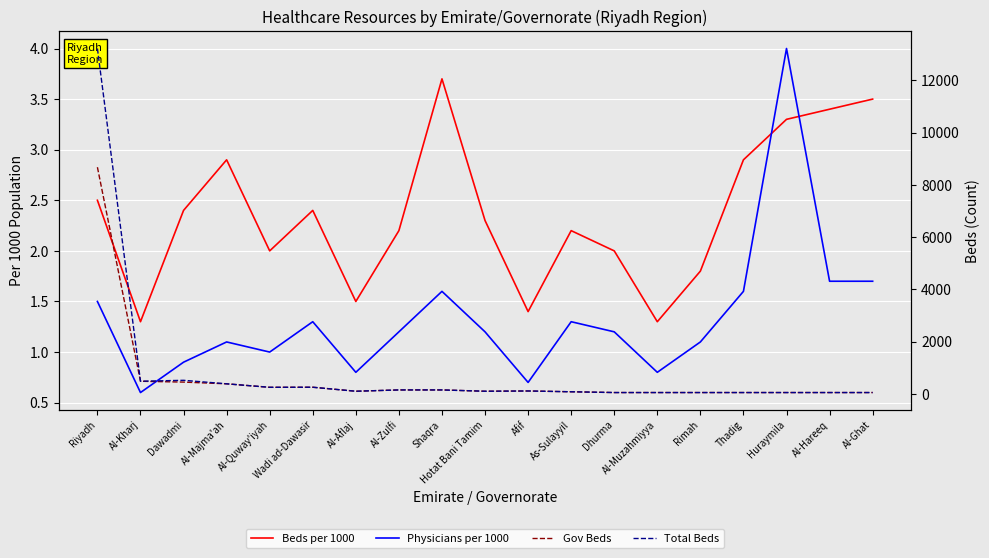

True or false: Gov Beds has a value of 11976.7 at Riyadh.

False